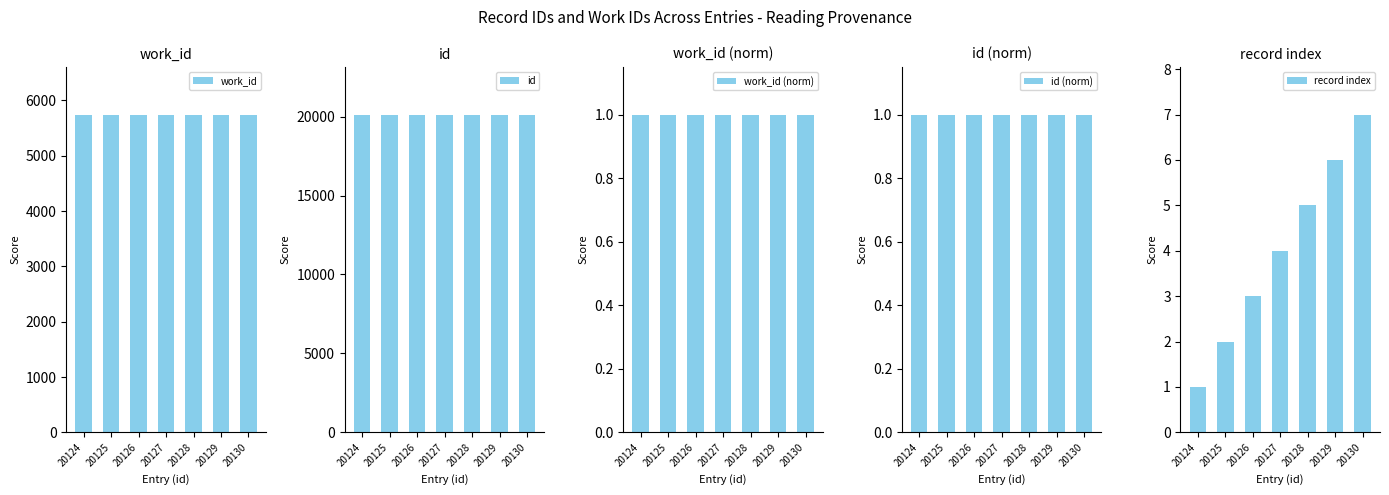

At which category is the sum across all series the highest?

20130